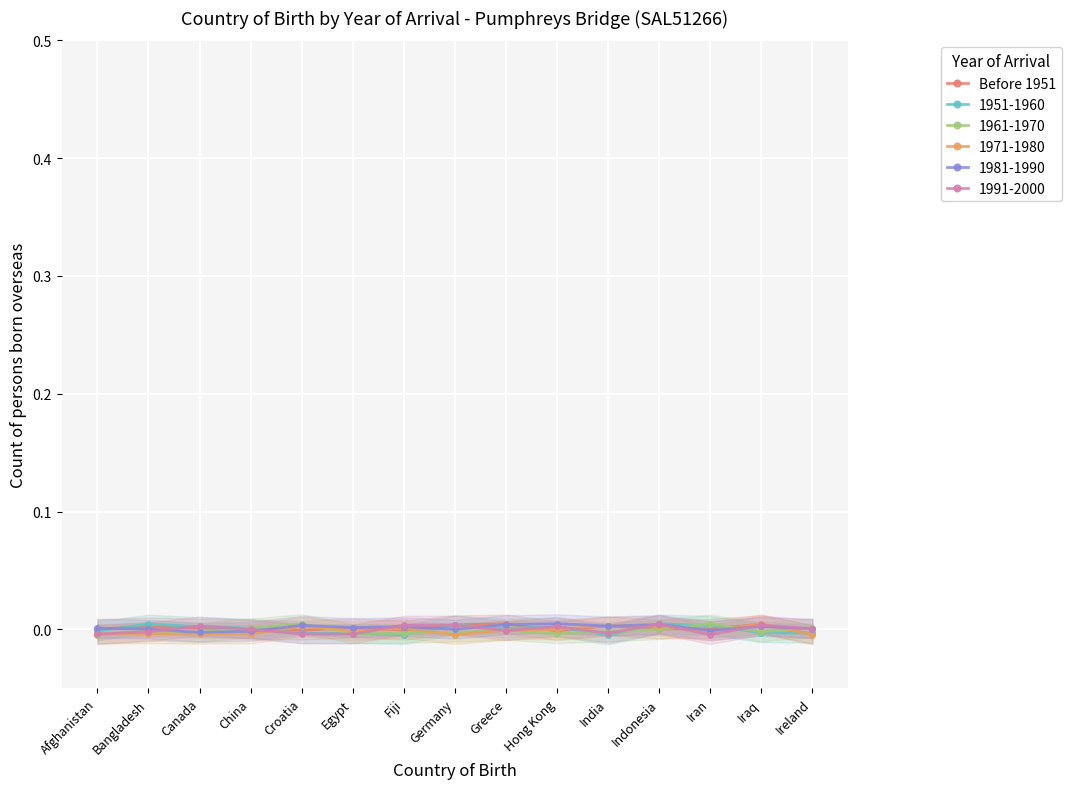

How many values are below zero?

4